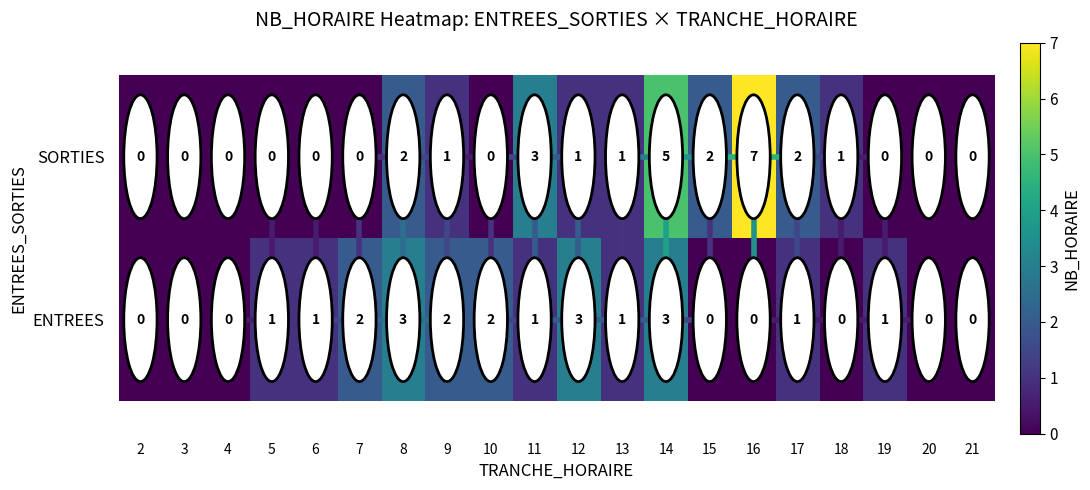

Rank the series by their maximum value, from highest to lowest.

SORTIES, ENTREES